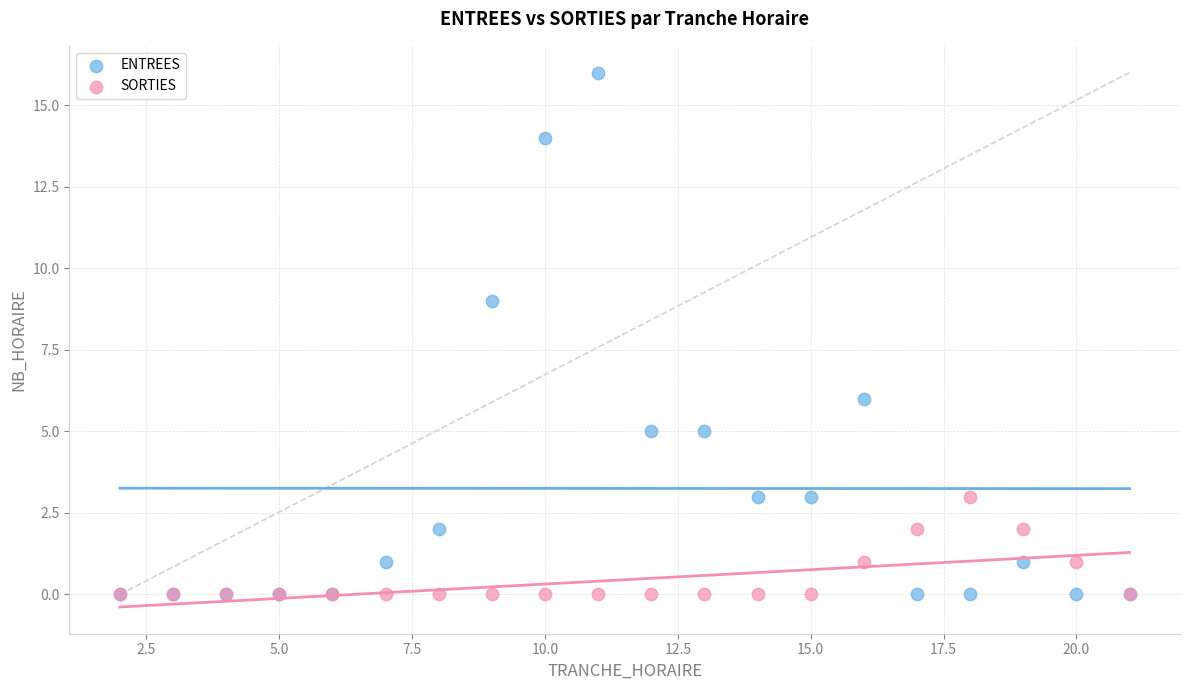

Across all series, what Y value is closest to 8?

9